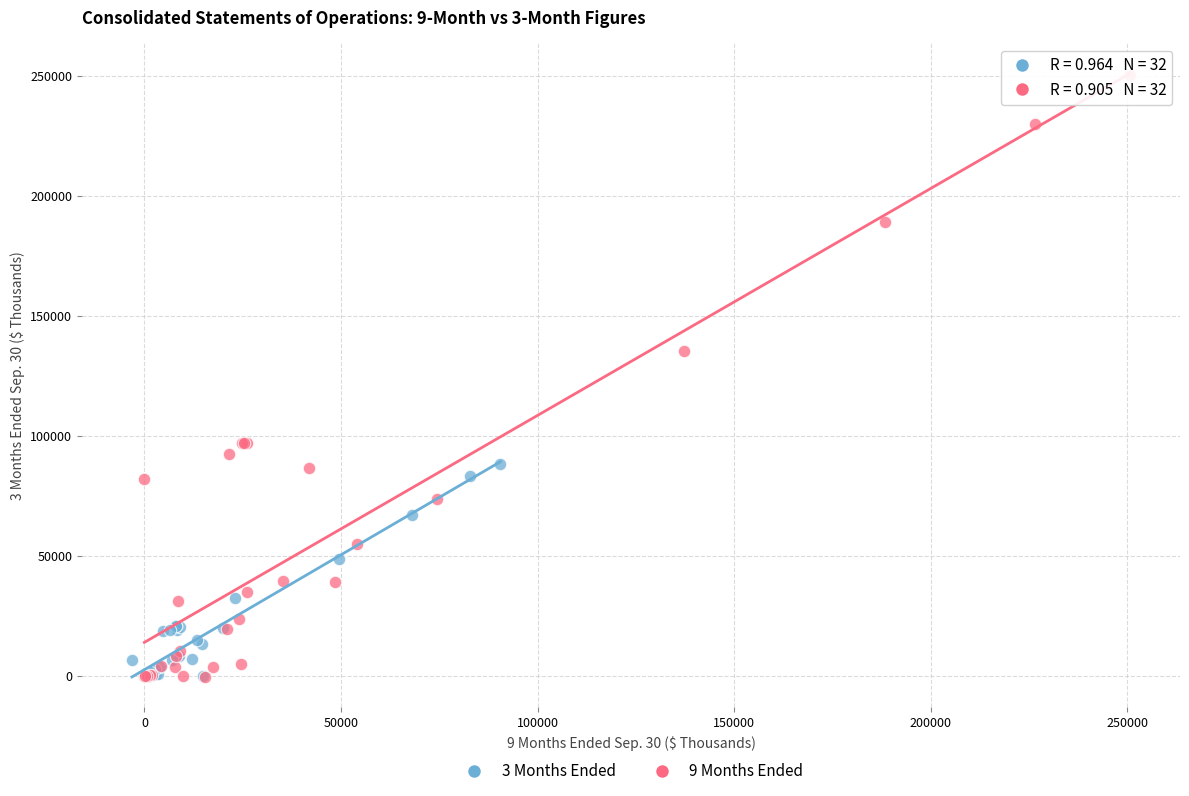

Which series has the largest Y range (max minus min)?

9 Months Ended